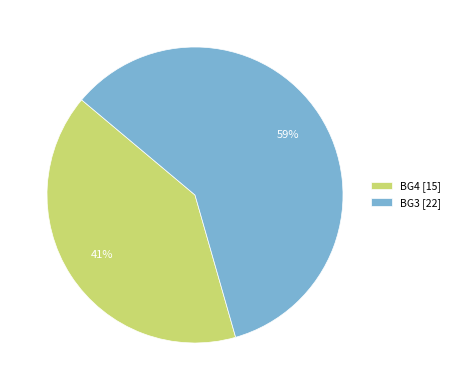

How many slices are in this pie chart?

2